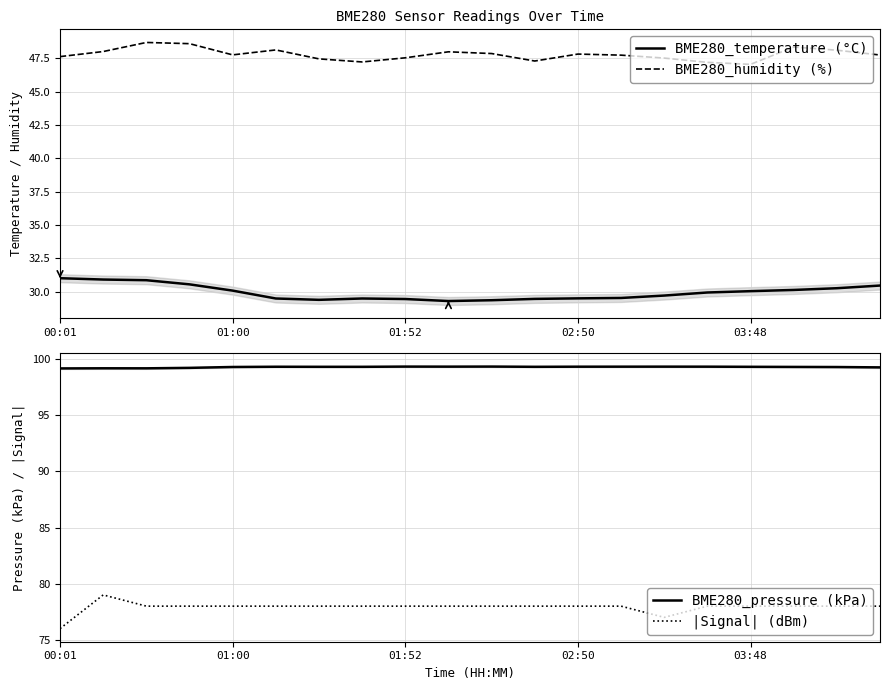

What position from the right is 5?

15